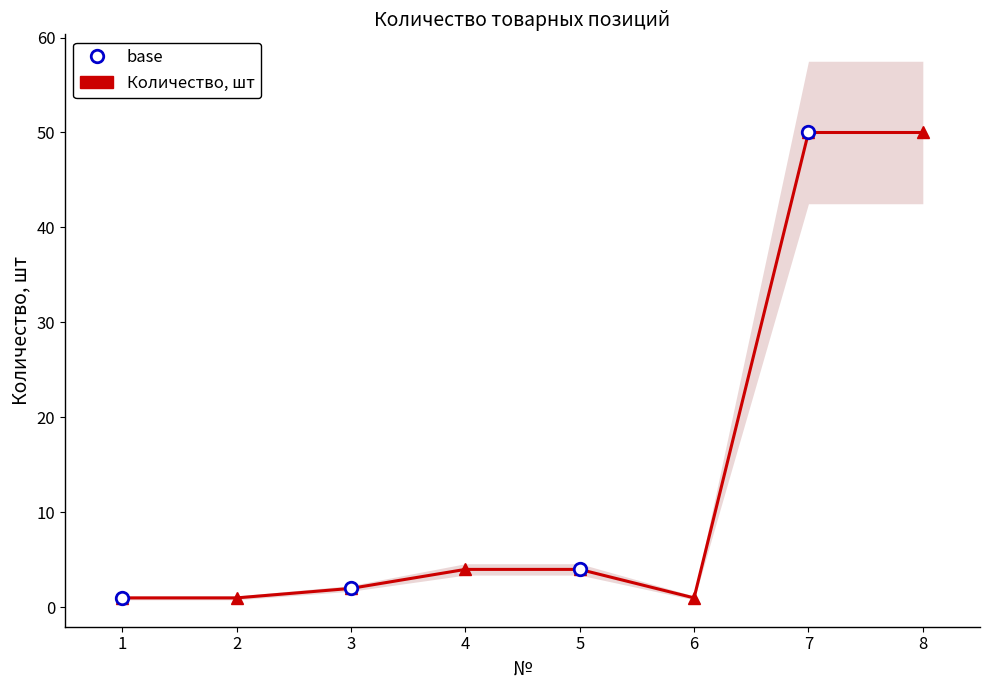

Reading left to right, transcribe all the data shown in this chart.

1=1	2=1	3=2	4=4	5=4	6=1	7=50	8=50